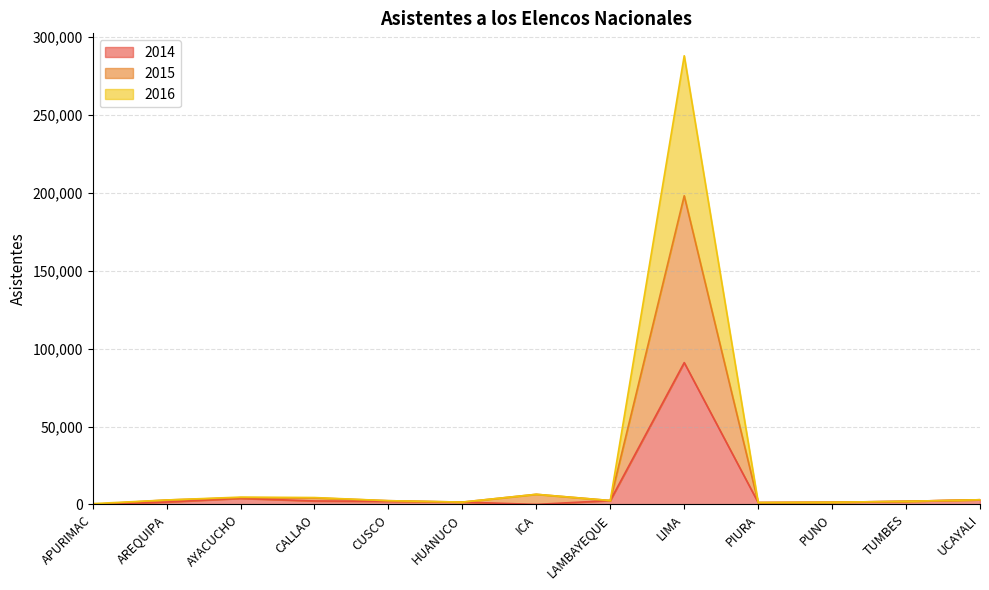

List the series in order of their overall mean, lowest first.

2014, 2015, 2016